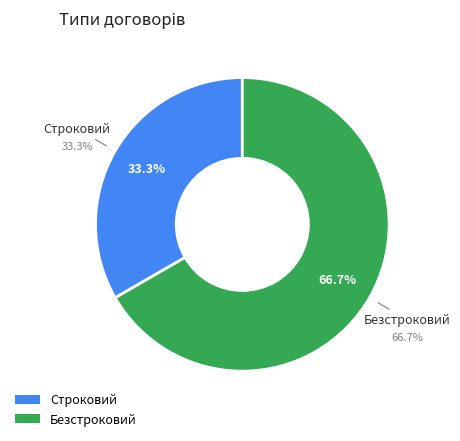

Rank the categories by value from lowest to highest.

Строковий, Безстроковий